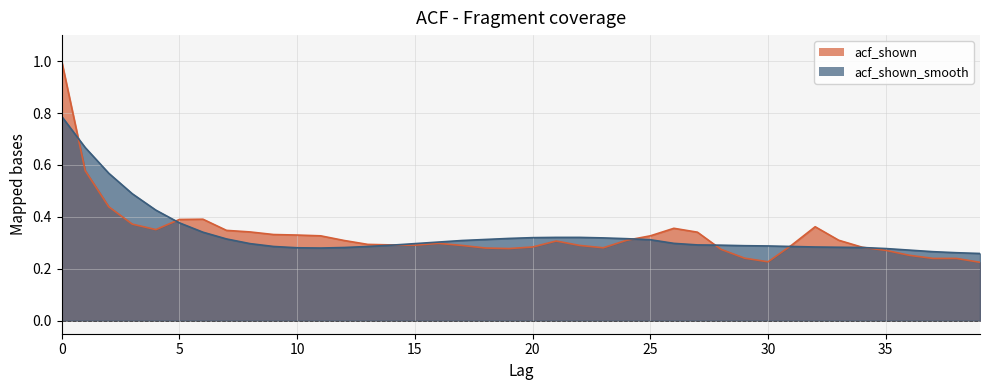

How many lines are shown in the chart?

2